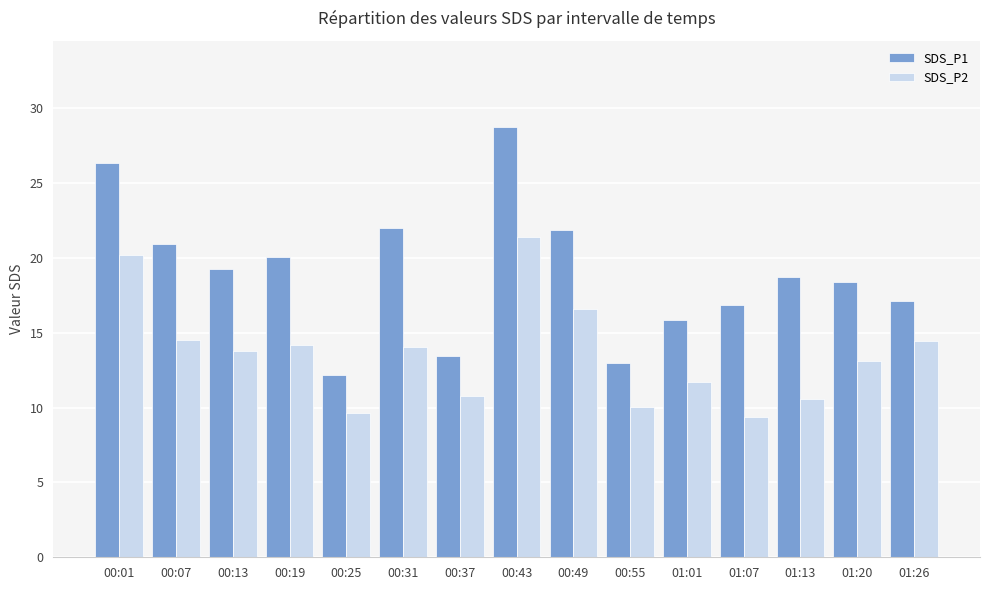

The value of SDS_P2 at 00:19 is 24.8. True or false?

False